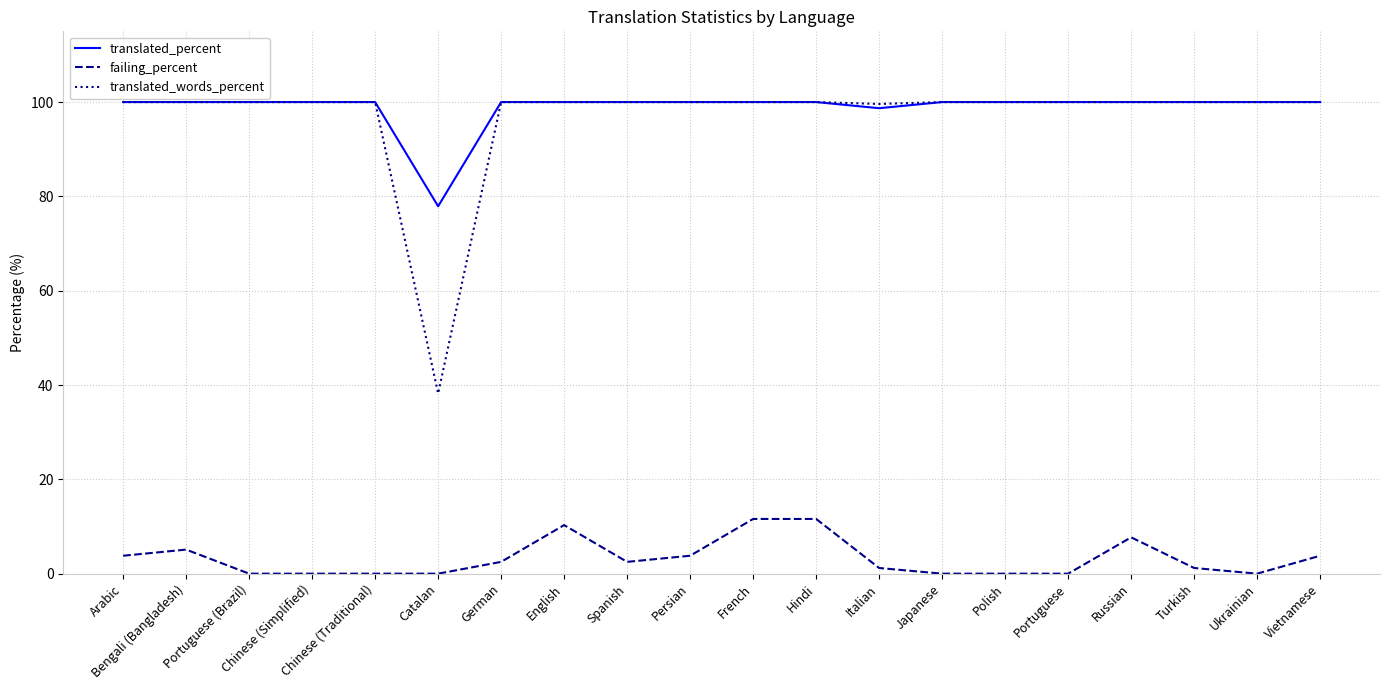

Is it true that translated_words_percent equals 100.0 at Bengali (Bangladesh)?

True